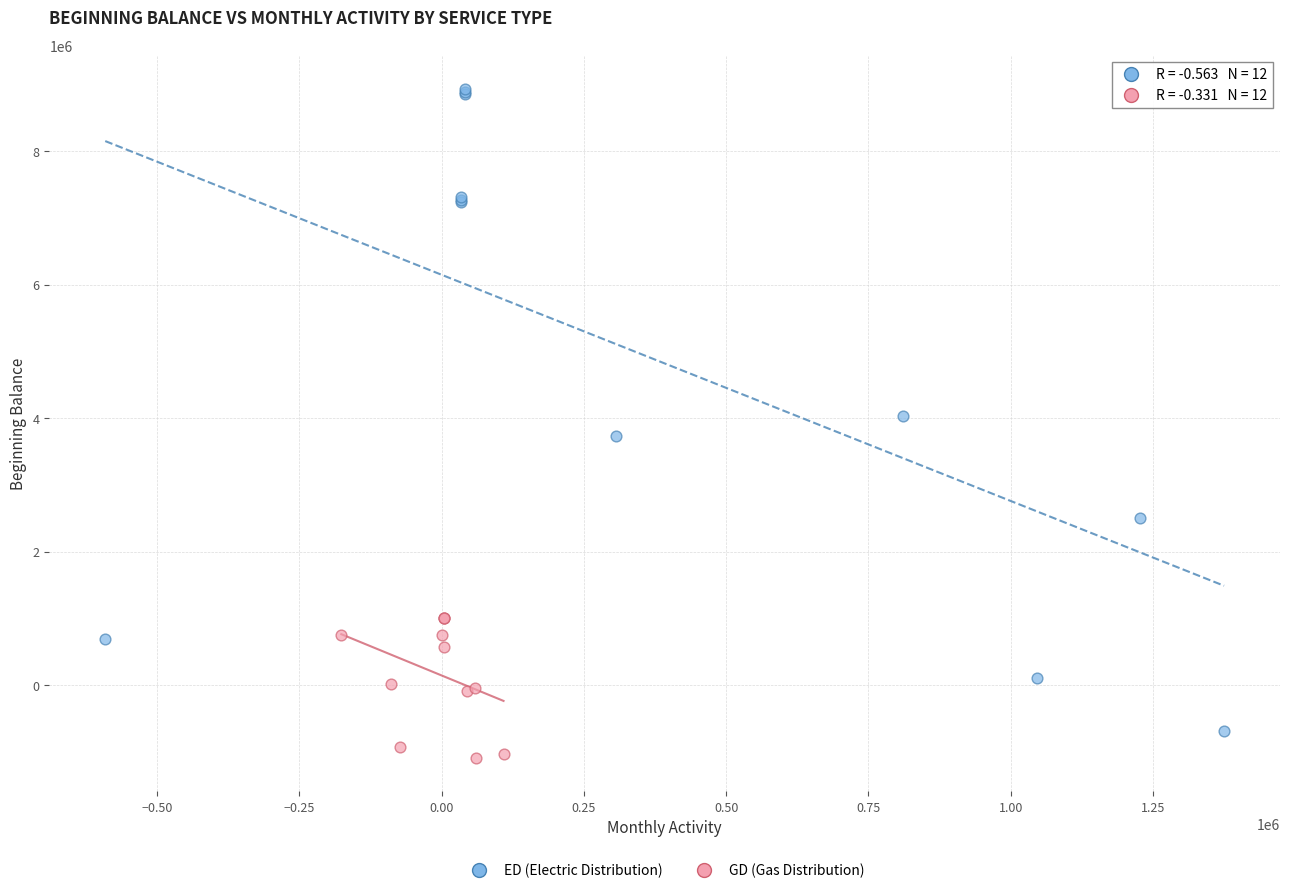

Which series reaches the maximum Y coordinate?

ED (Electric Distribution)